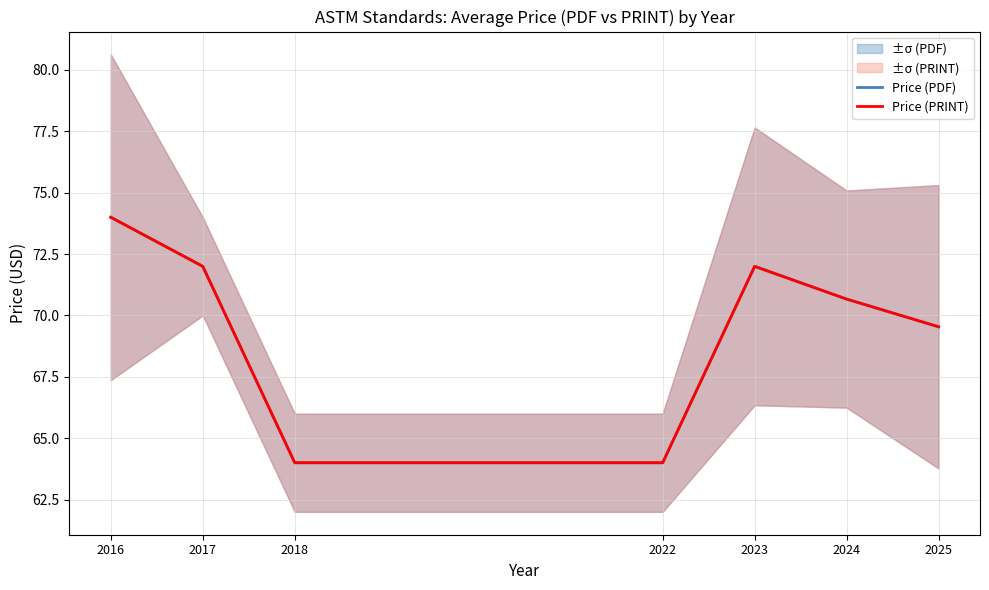

What is the sum of all Price (PDF) values?

486.2